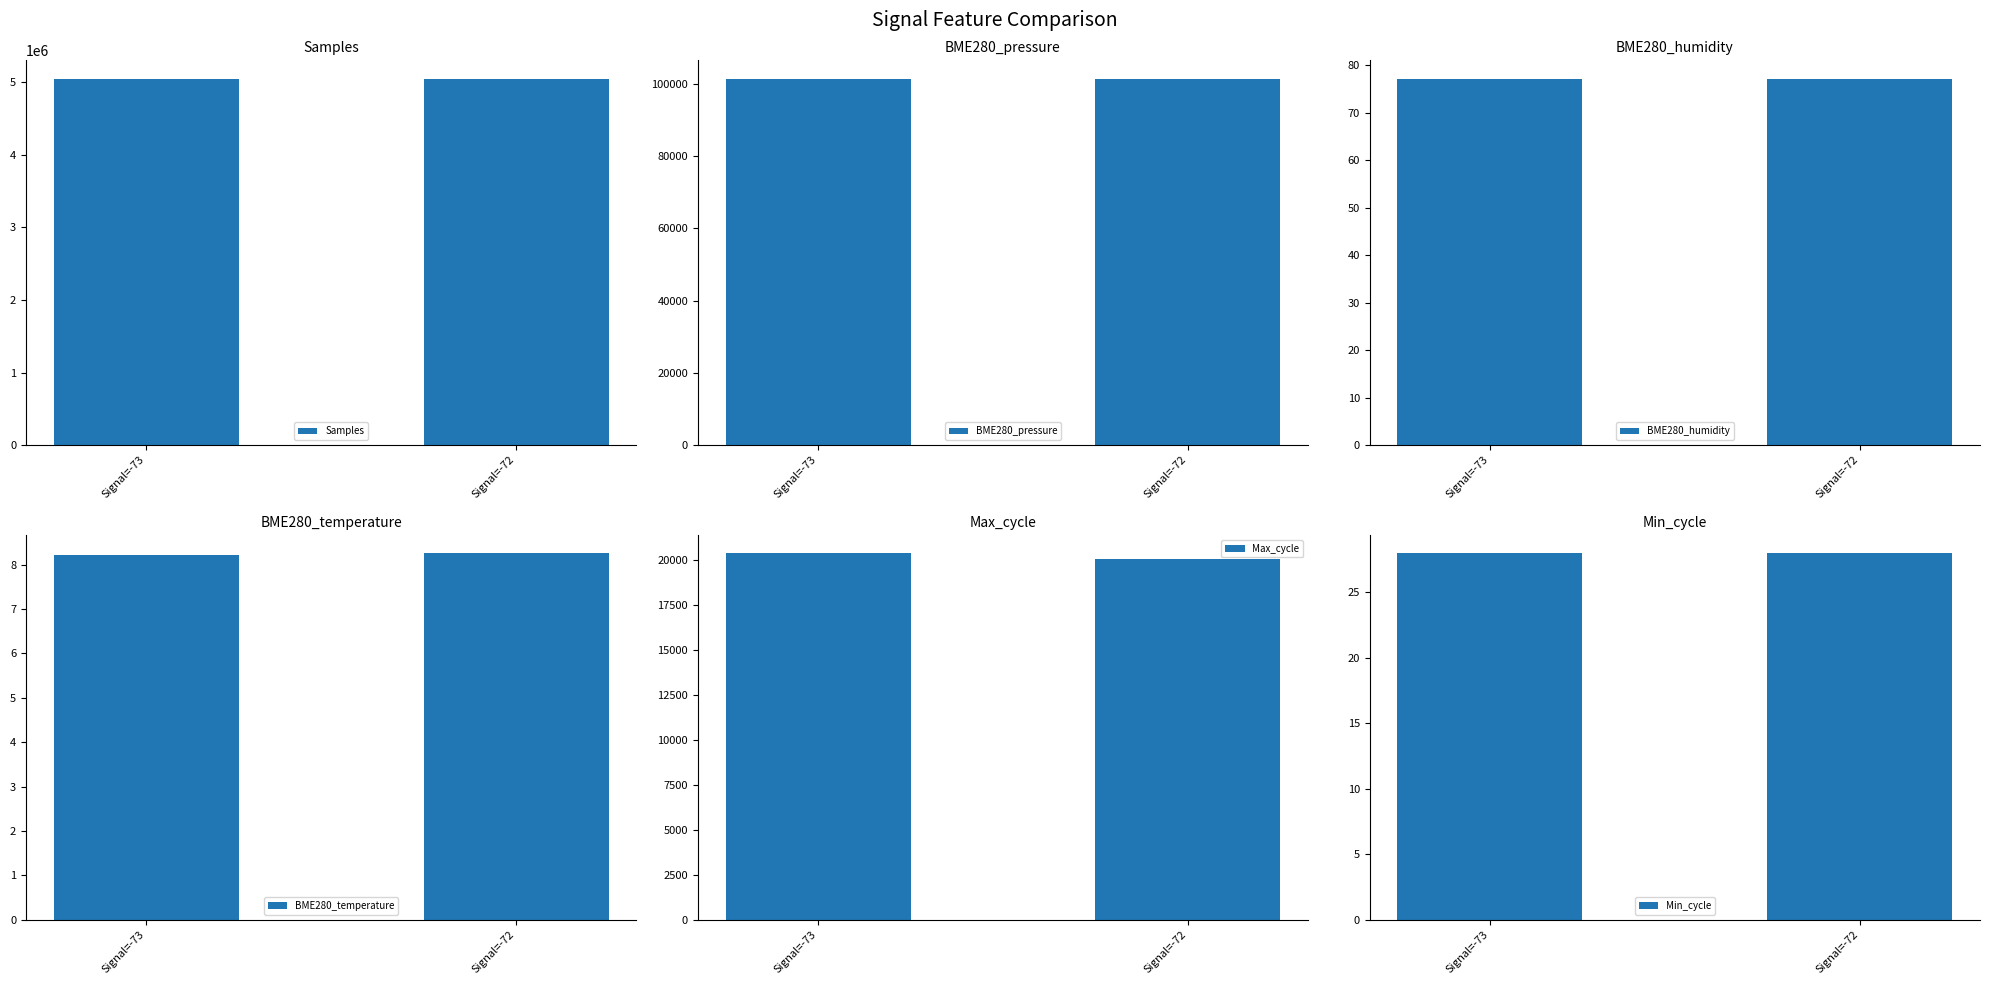

List the labels in order of Samples value, largest first.

Signal=-72, Signal=-73